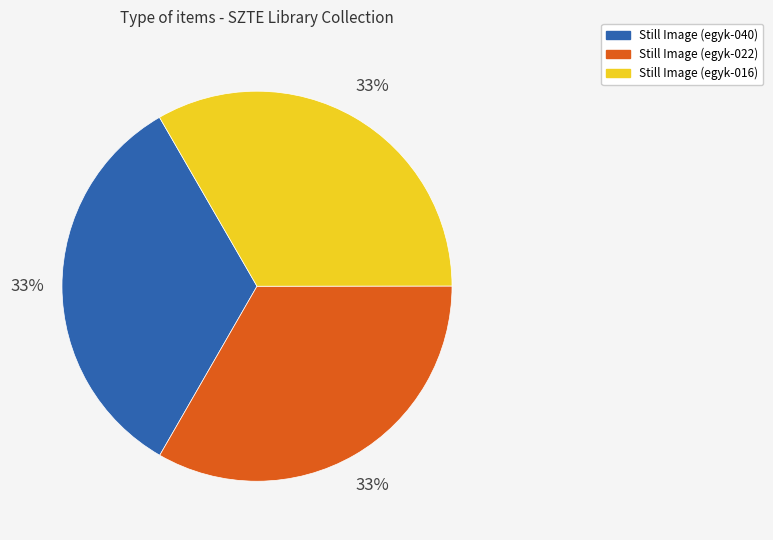

The Still Image (egyk-040) slice represents 33% of the pie. True or false?

True